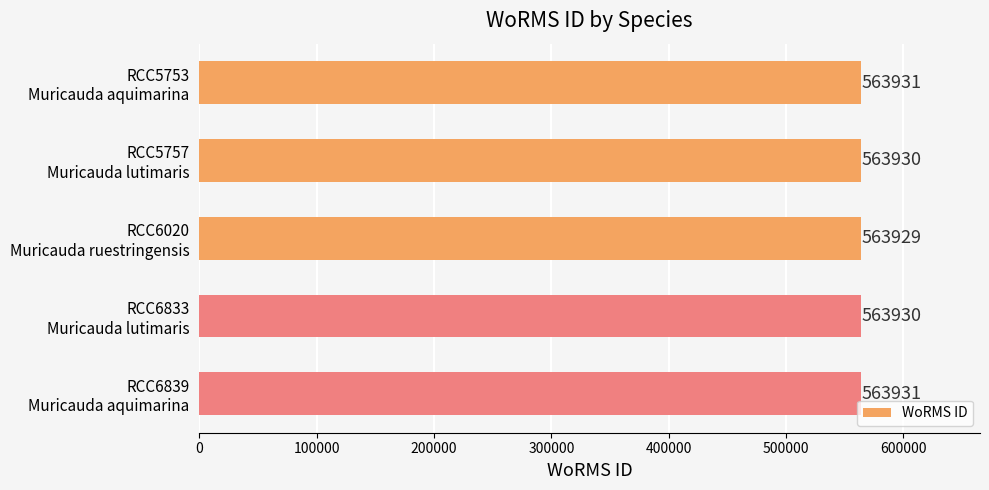

Reading top to bottom, transcribe all the data shown in this chart.

563931	563930	563929	563930	563931